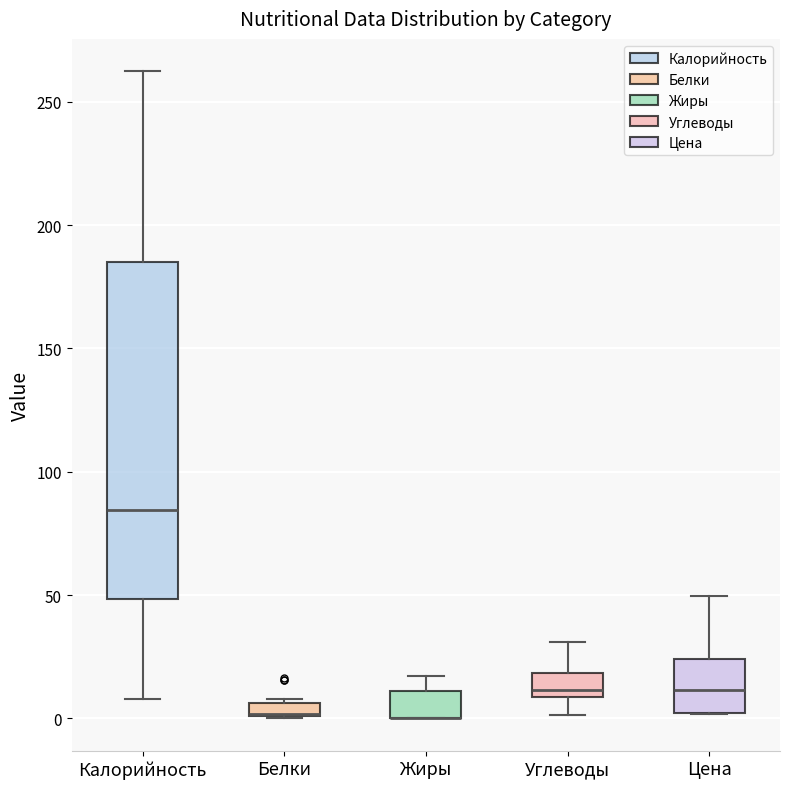

Which box is the tallest, from its lower edge to its upper edge?

Калорийность